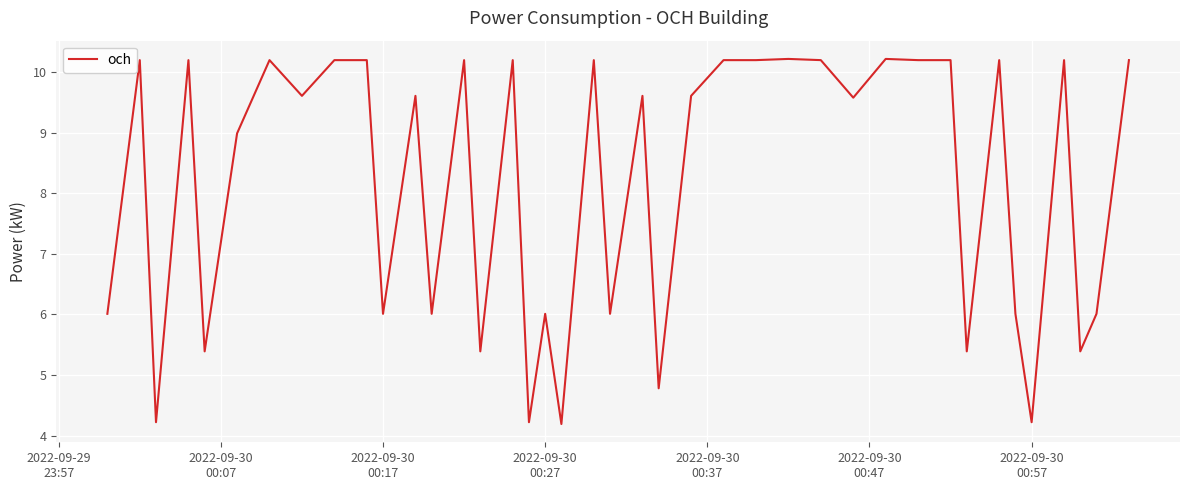

What is the difference between the maximum and minimum values?

6.0